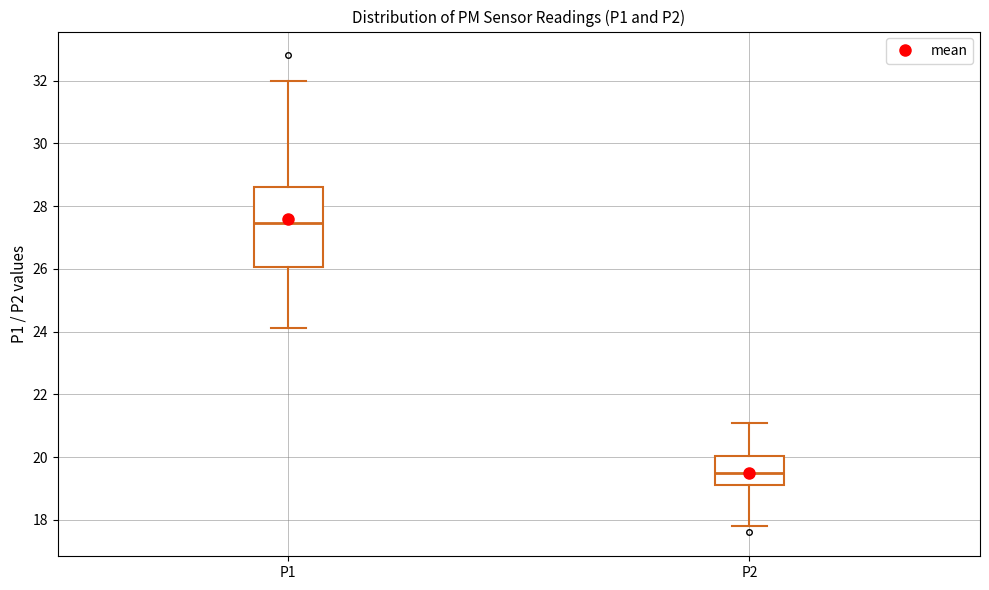

Reading left to right, transcribe this box plot: for each box, give where its median line is, the range the box spans, and where its two whiskers end, as read against the y-axis. The values are not printed on the chart, so give them approximately, as read against the axis.

P1: median 27.4, box 26.0 to 28.6, whiskers 24.2 to 32.0
P2: median 19.6, box 19.2 to 20.0, whiskers 17.8 to 21.2